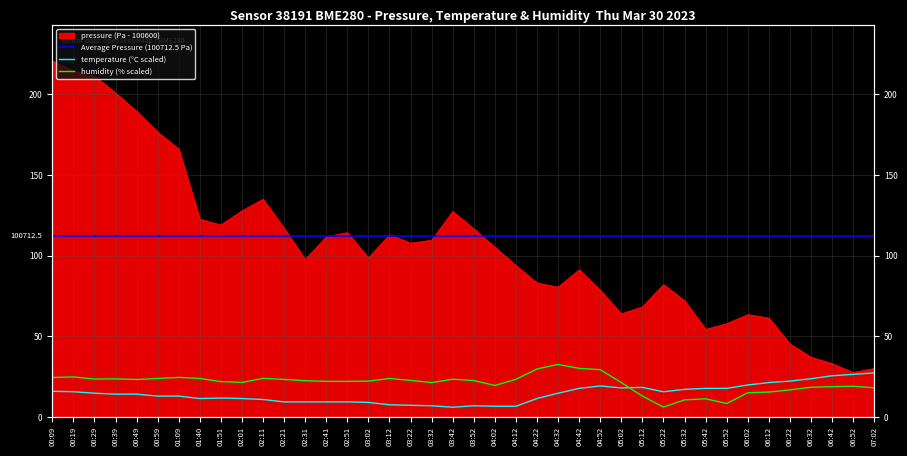

What is the total value across all series at 04:42?

139.0